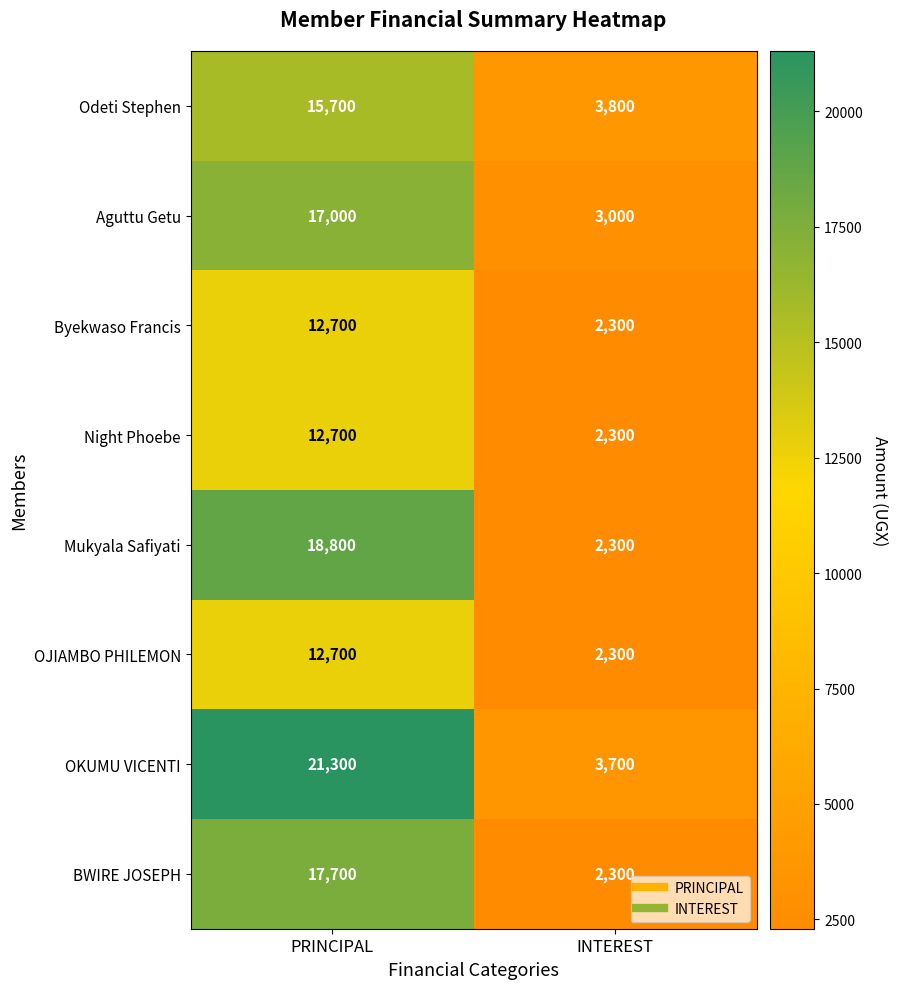

Which series has the widest spread of values?

OKUMU VICENTI